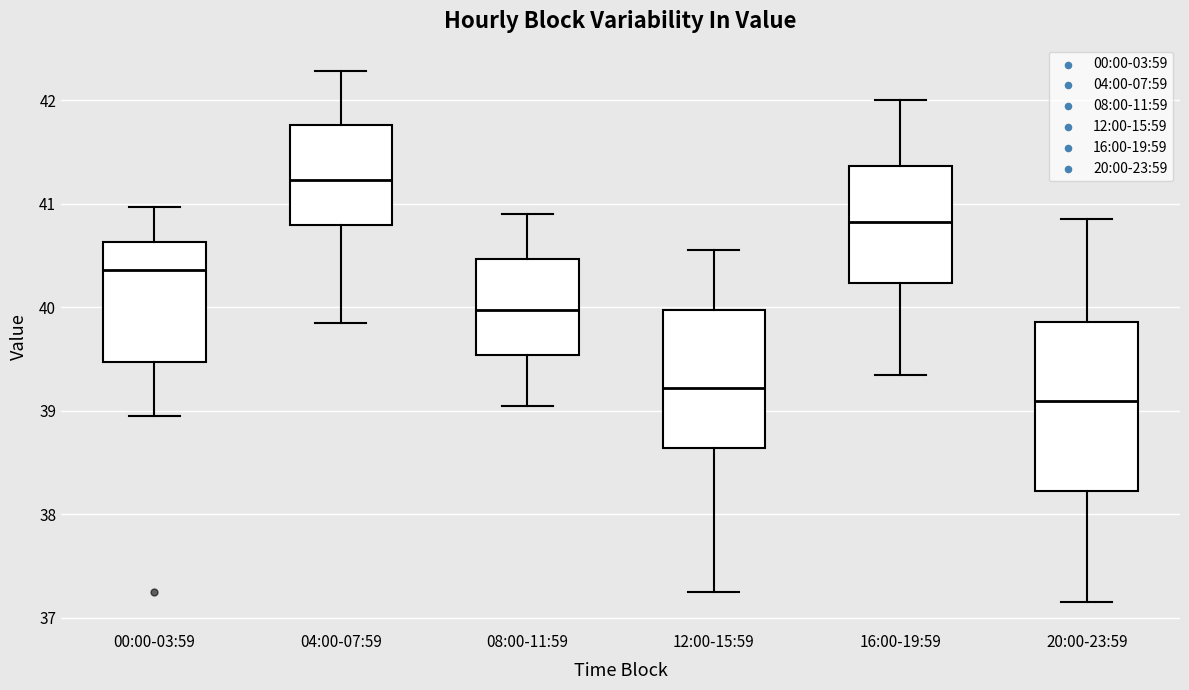

Comparing the boxes themselves (not the whiskers), which one is the tallest?

20:00-23:59